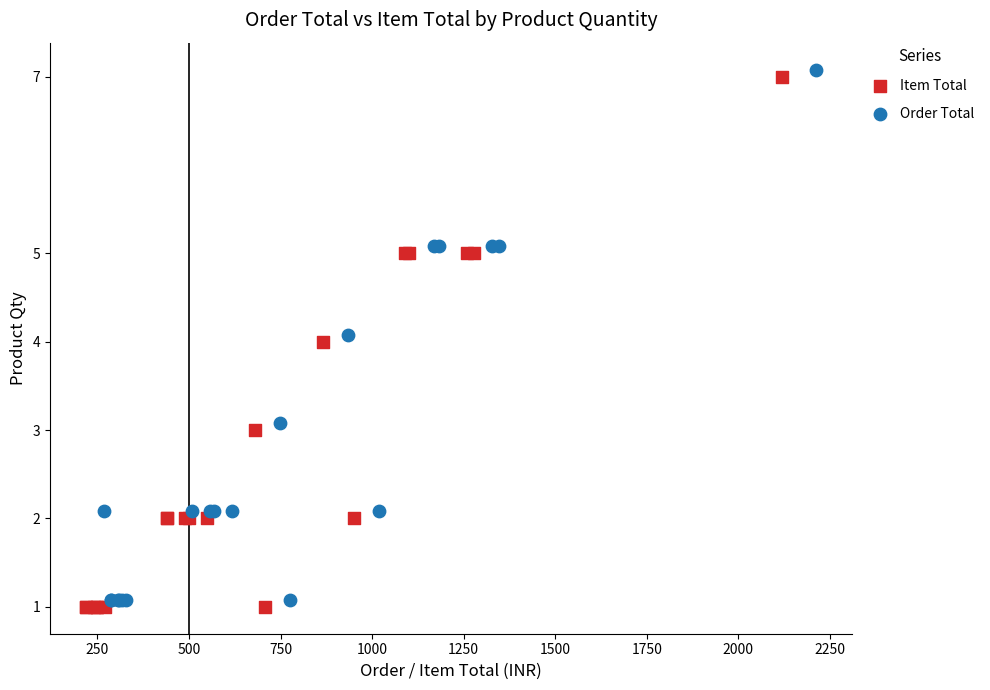

Which series reaches the minimum Y coordinate?

Item Total